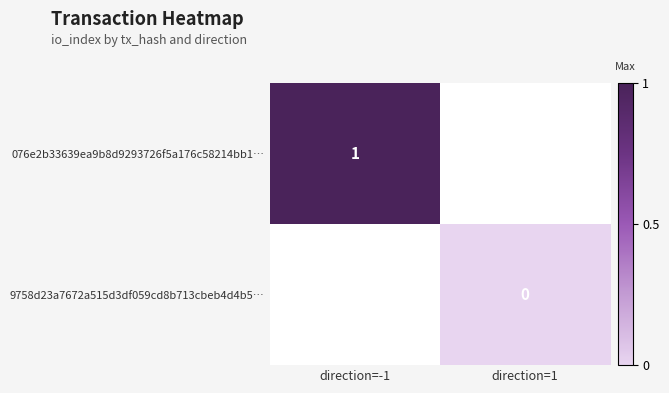

The value of 076e2b33639ea9b8d9293726f5a176c58214bb1… at direction=-1 is 1. True or false?

True